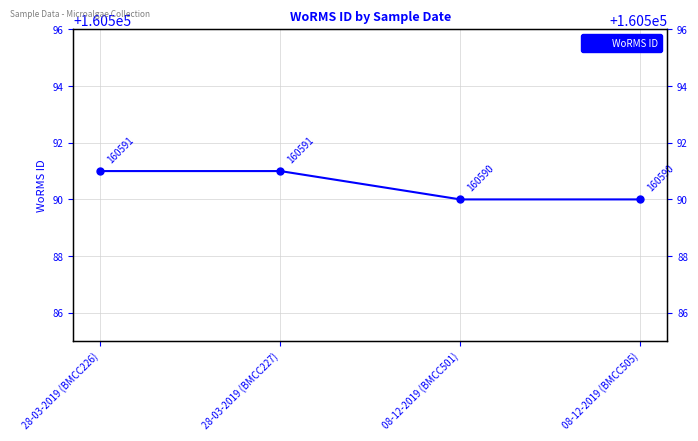

Rank the categories by value from lowest to highest.

08-12-2019 (BMCC501), 08-12-2019 (BMCC505), 28-03-2019 (BMCC226), 28-03-2019 (BMCC227)